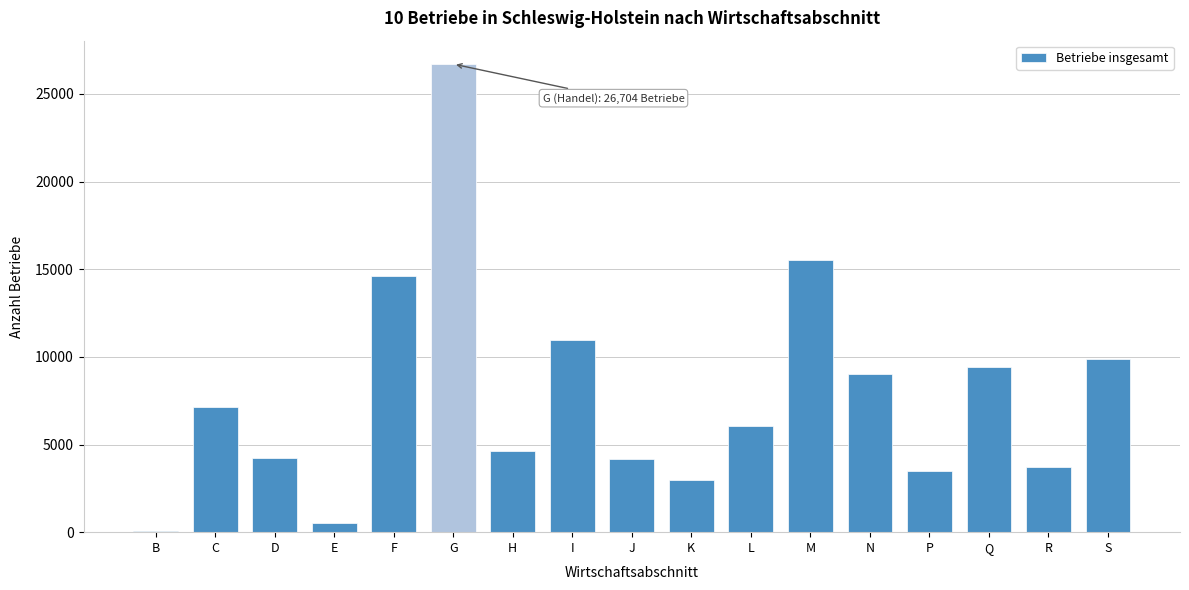

What is the sum of all values?

133269